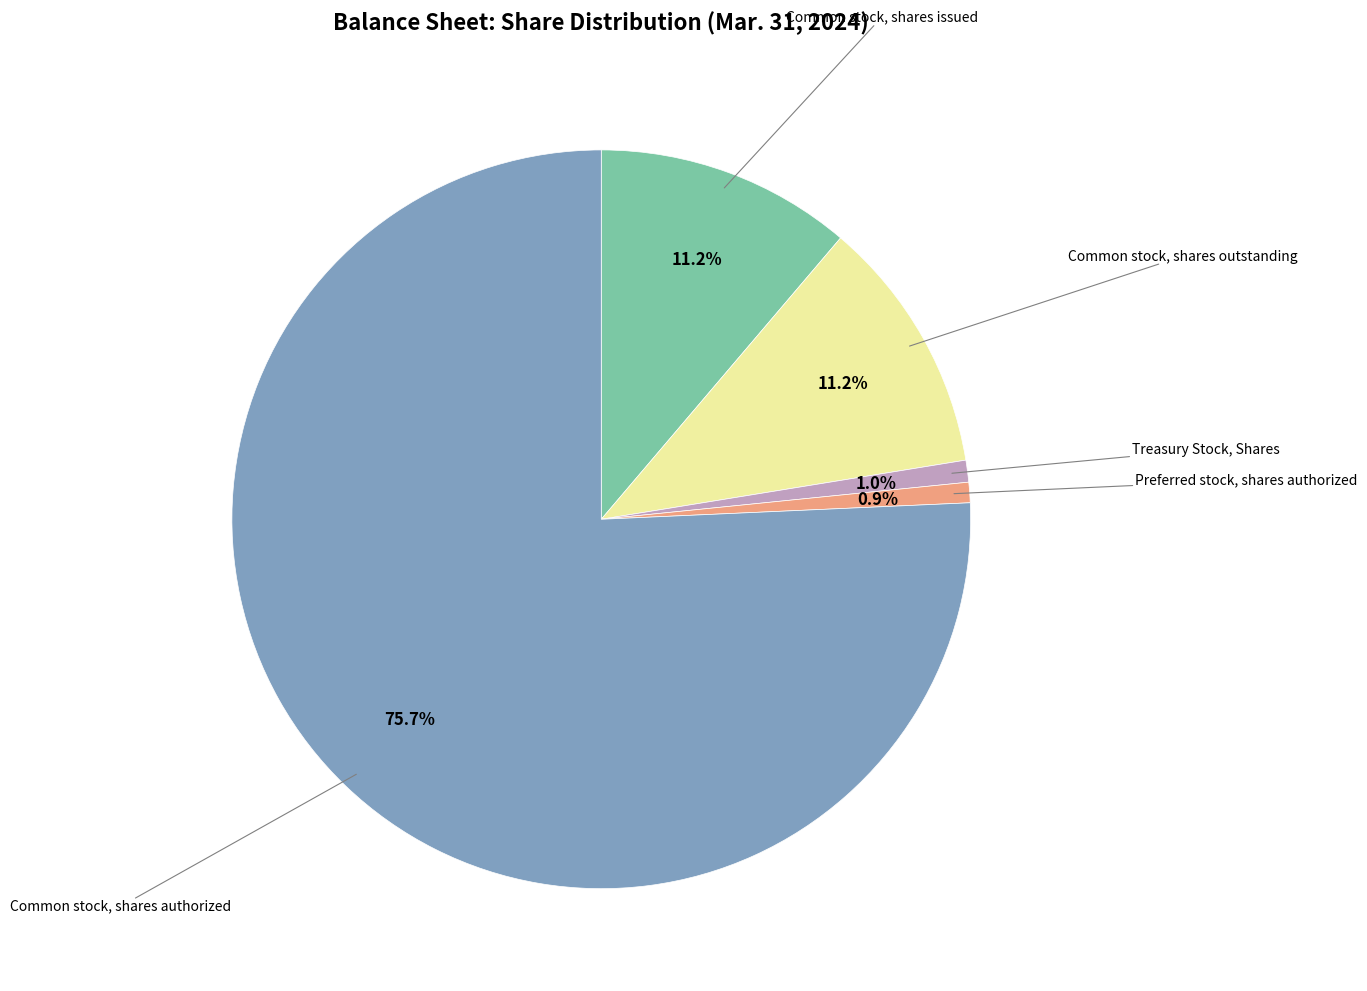

Is there a majority slice in this chart?

Yes